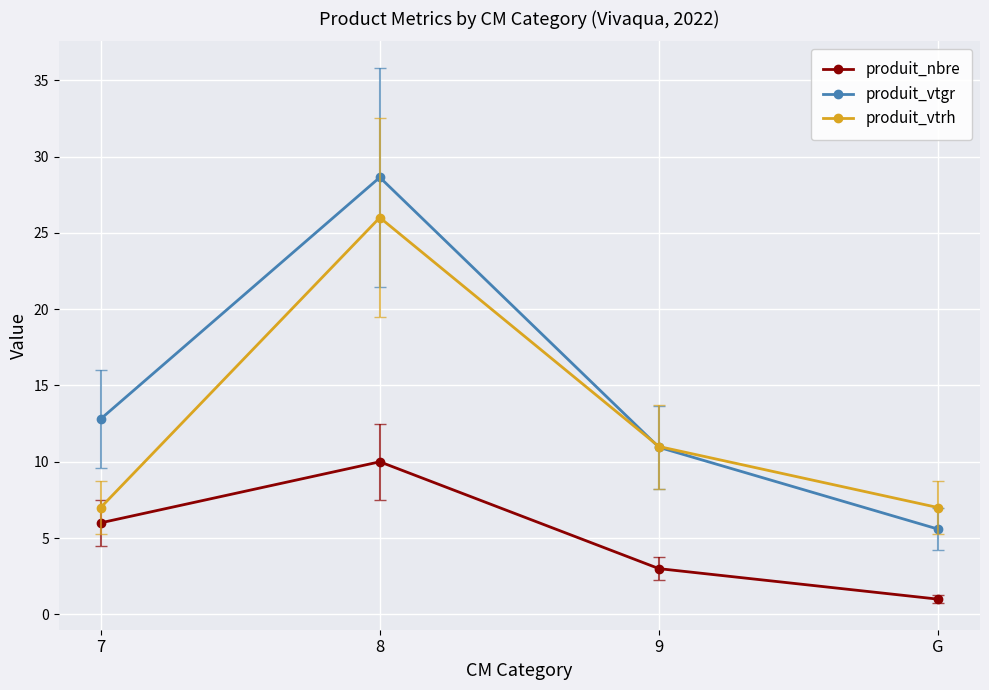

At which category is the sum across all series the highest?

8